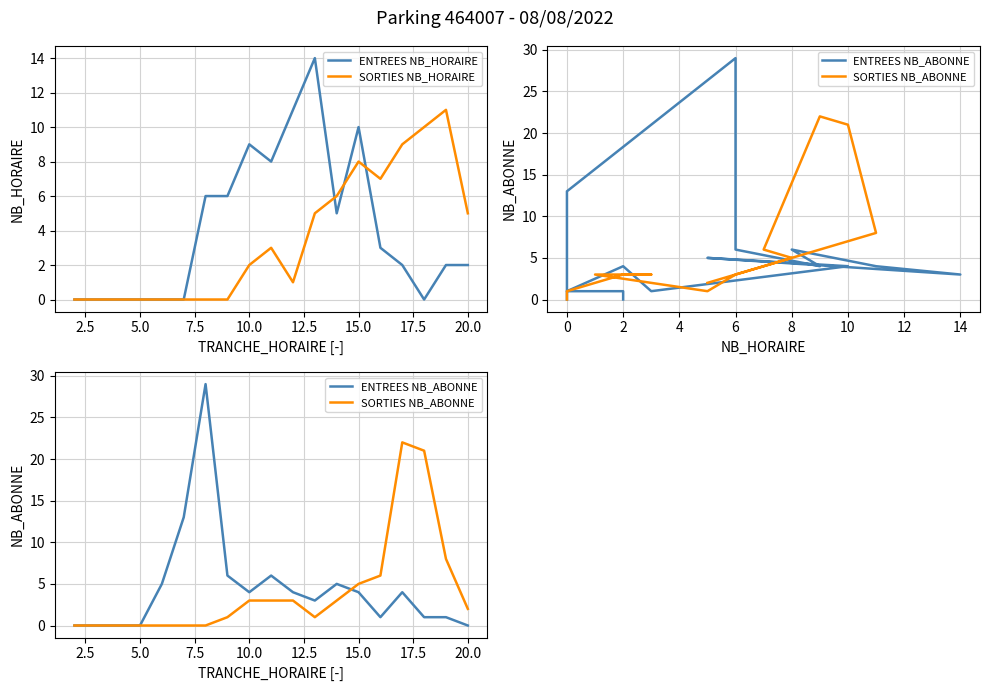

In SORTIES NB_HORAIRE, how many points are lower than both neighbors (excluding endpoints)?

2